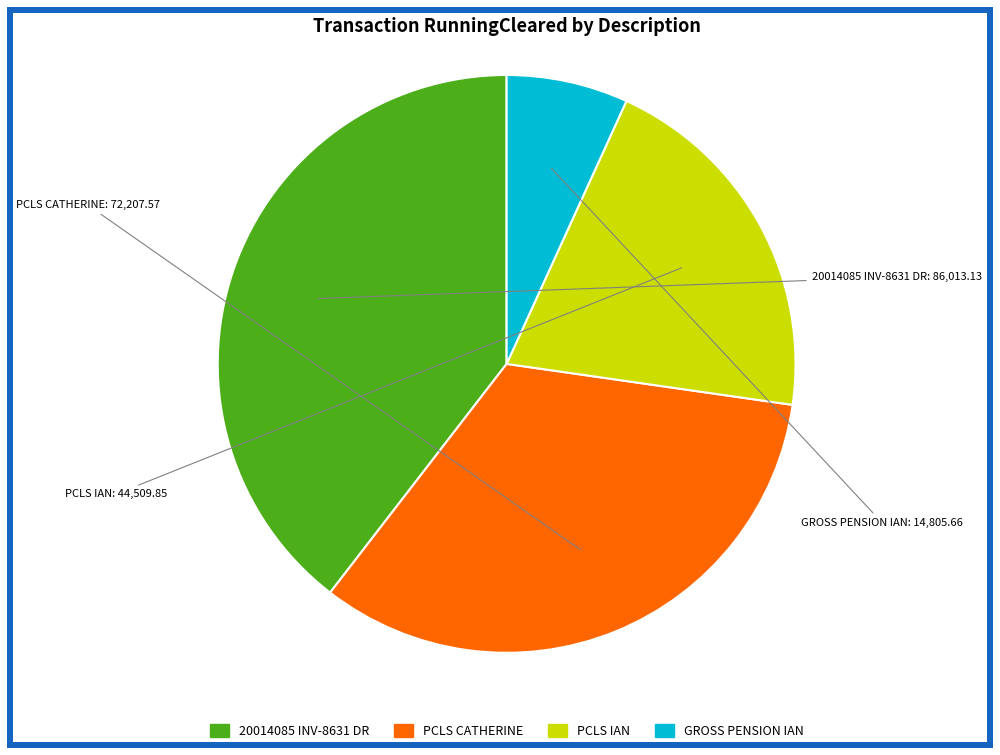

Is there a majority slice in this chart?

No